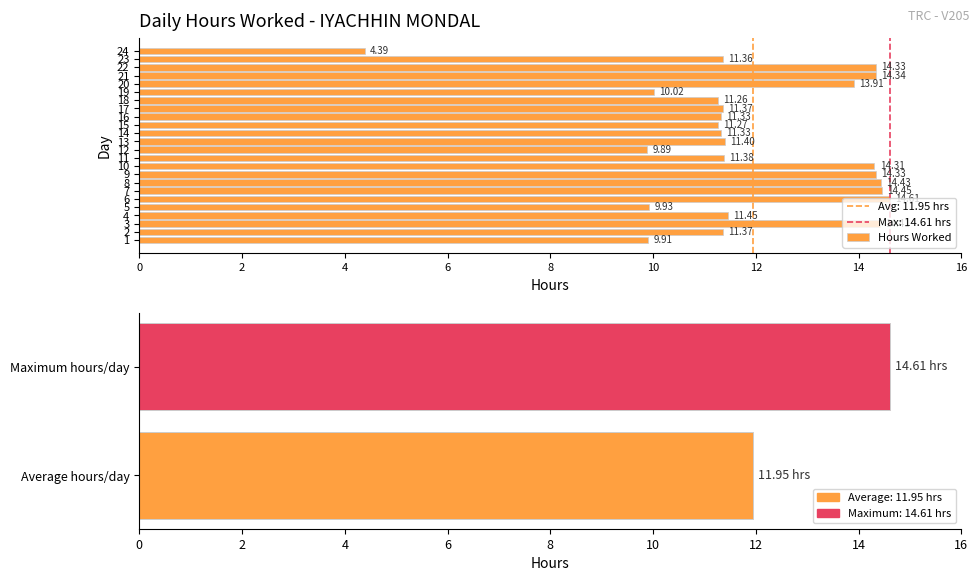

At which label does the data first exceed 11?

2